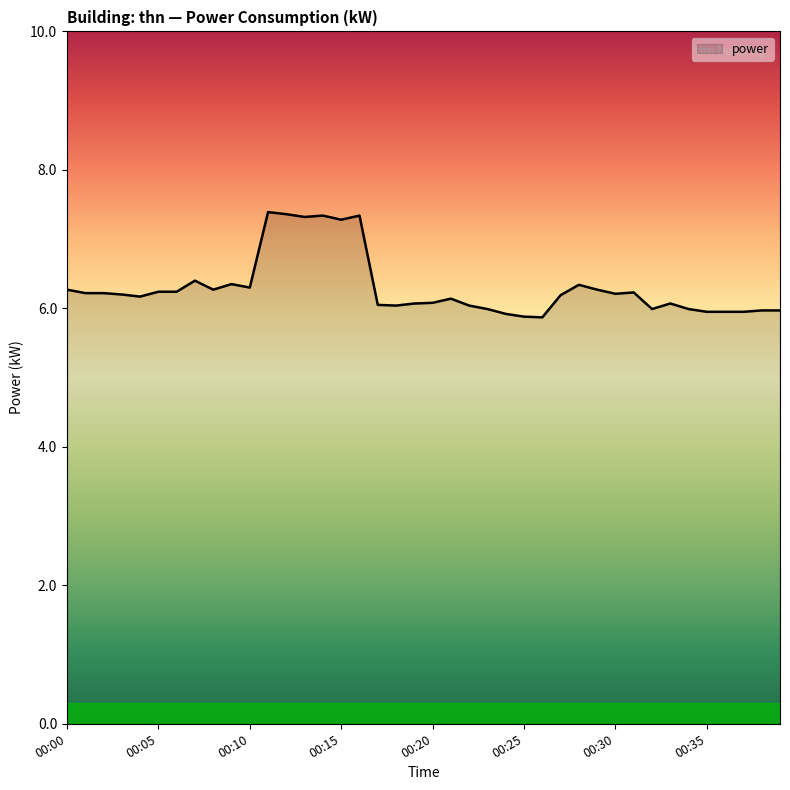

What is the minimum value shown in the chart?

5.9